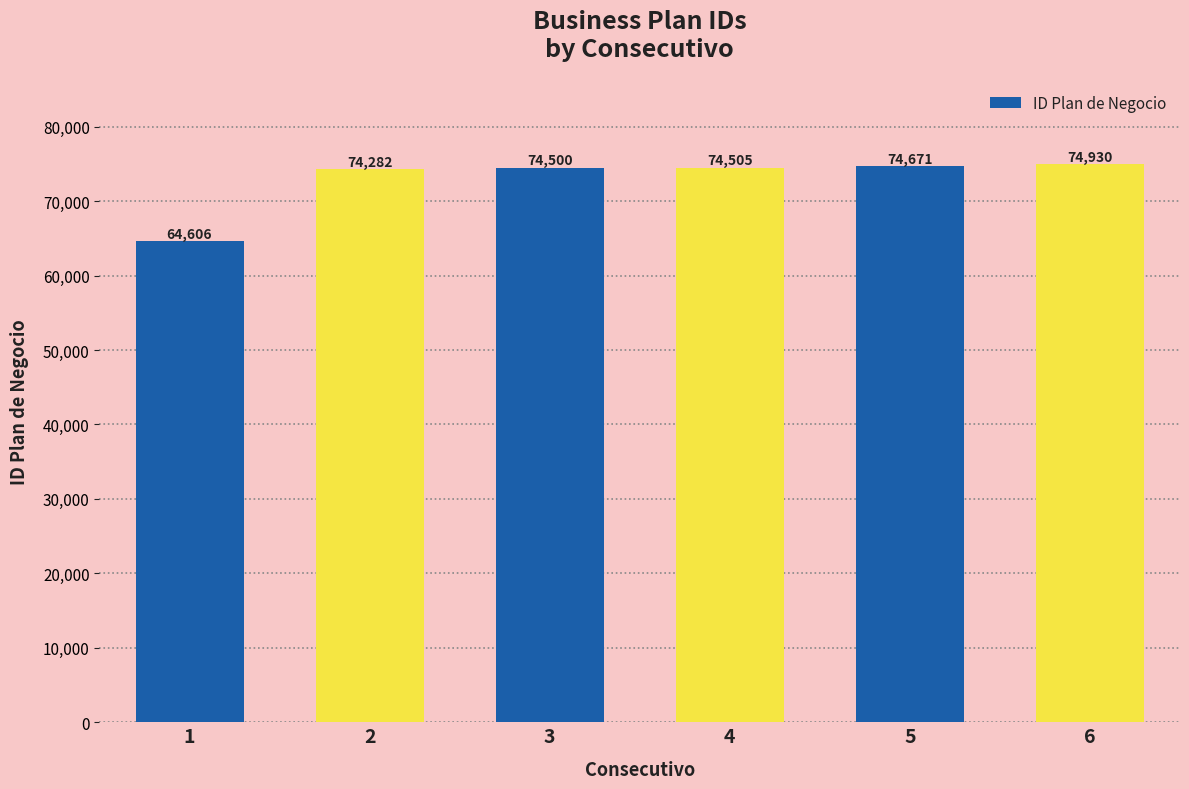

What is the approximate value at 6, to the nearest 10?

74930